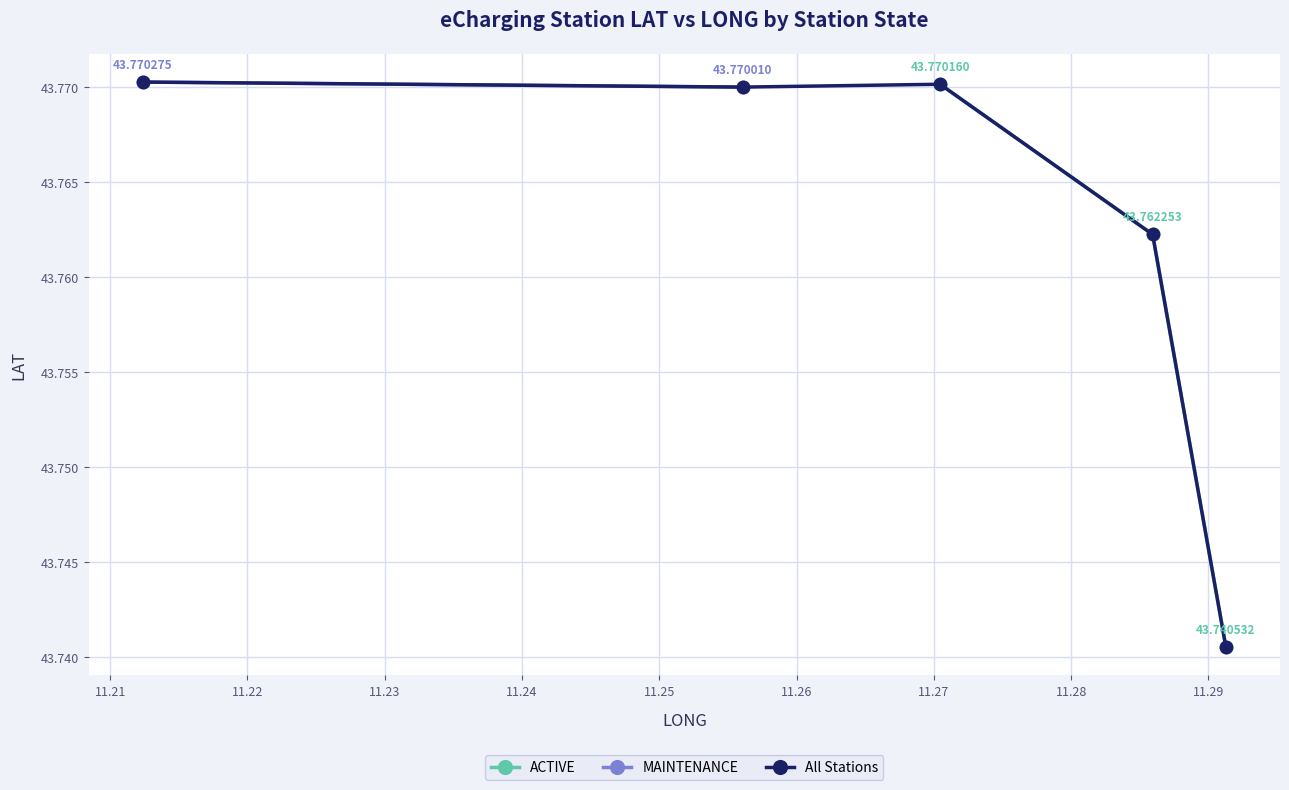

What value does the data have at 11.21?

43.8